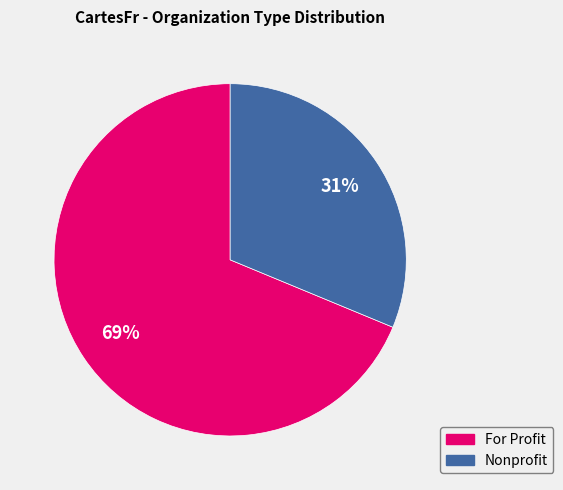

Does For Profit represent more than half of the total?

Yes